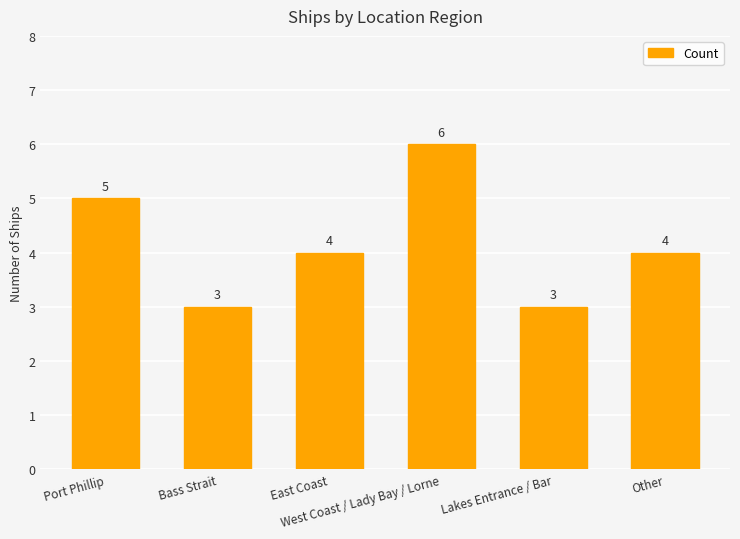

What is the value of the 4th bar from the left?

6